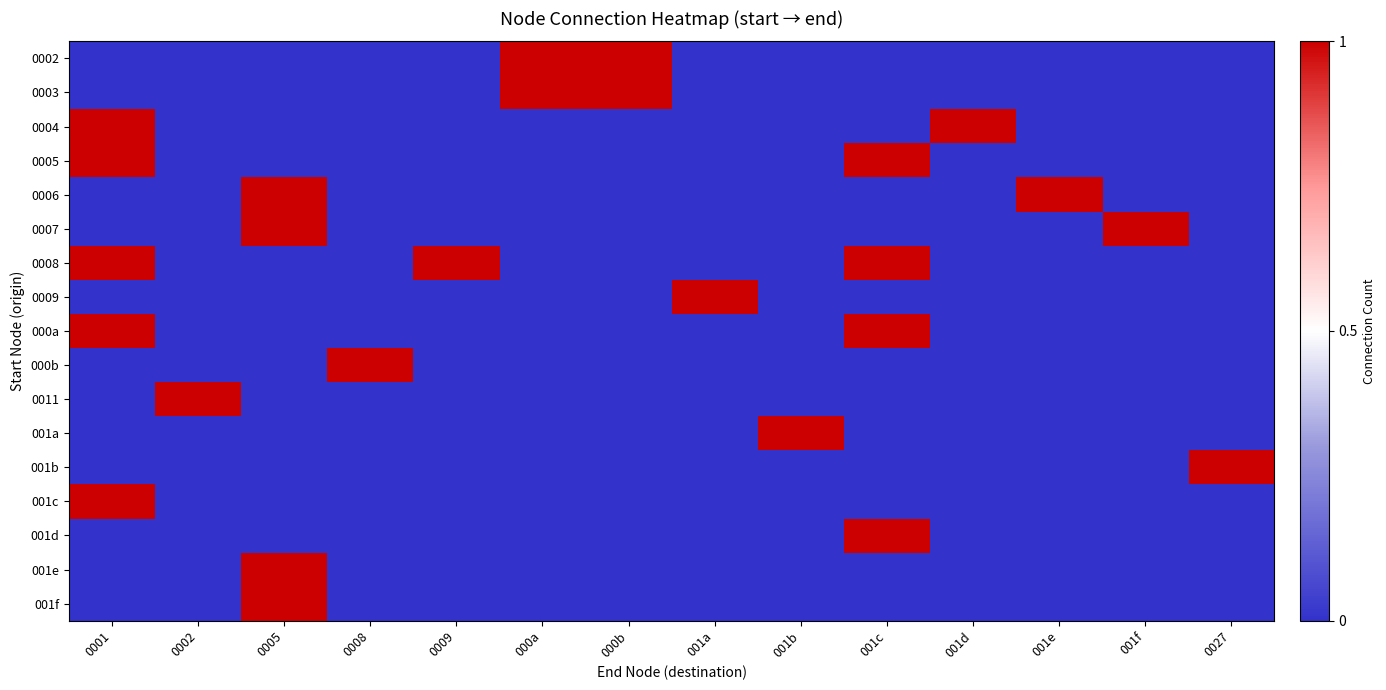

Which category has the lowest value across all series?

0001